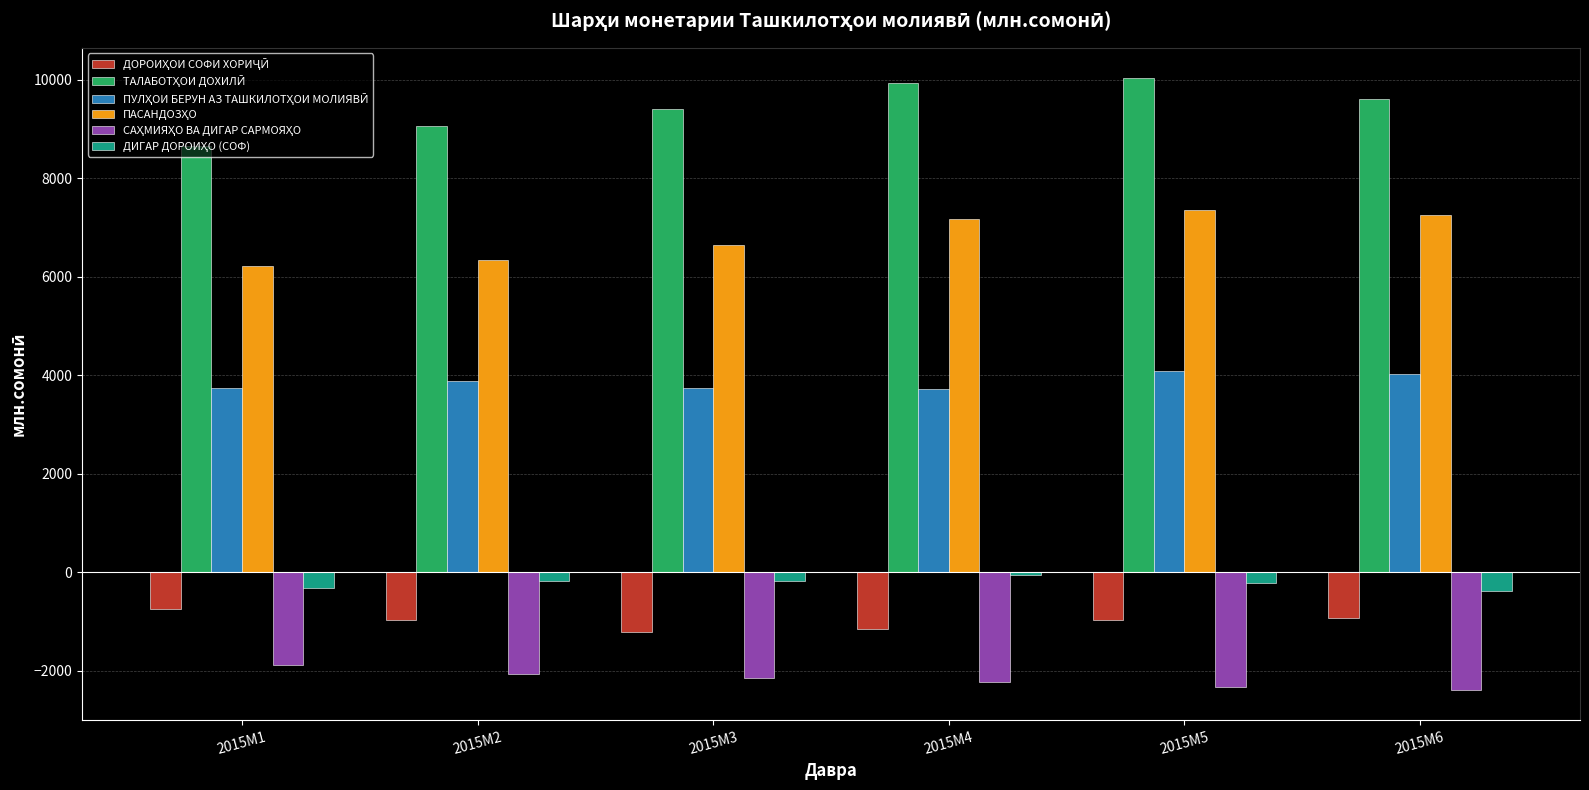

Rank the series at 2015M4 from highest to lowest value.

ТАЛАБОТҲОИ ДОХИЛӢ, ПАСАНДОЗҲО, ПУЛҲОИ БЕРУН АЗ ТАШКИЛОТҲОИ МОЛИЯВӢ, ДИГАР ДОРОИҲО (СОФ), ДОРОИҲОИ СОФИ ХОРИҶӢ, САҲМИЯҲО ВА ДИГАР САРМОЯҲО